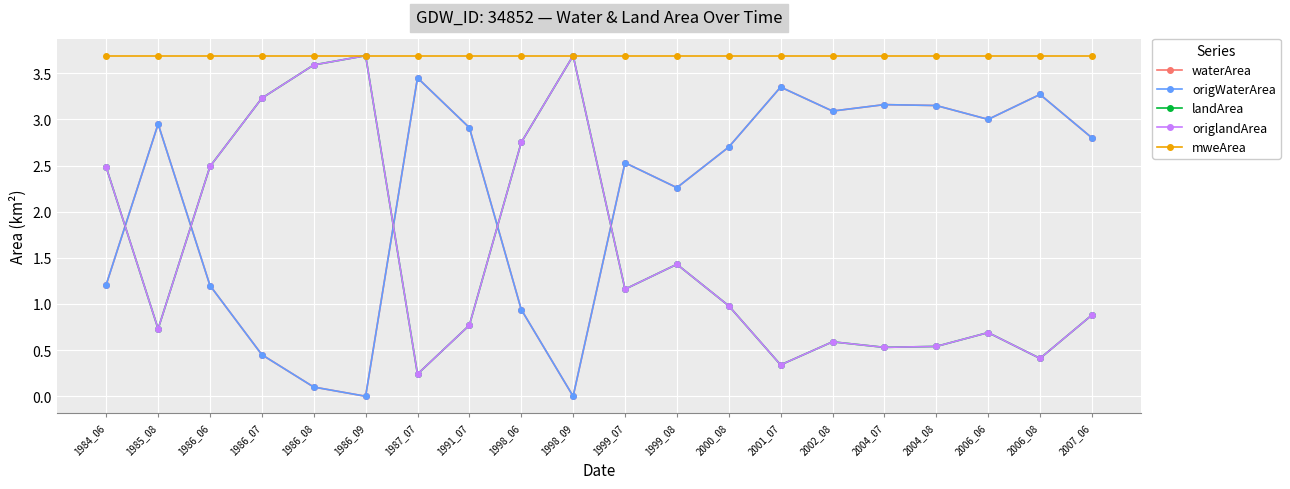

Does the chart have visible grid lines?

Yes